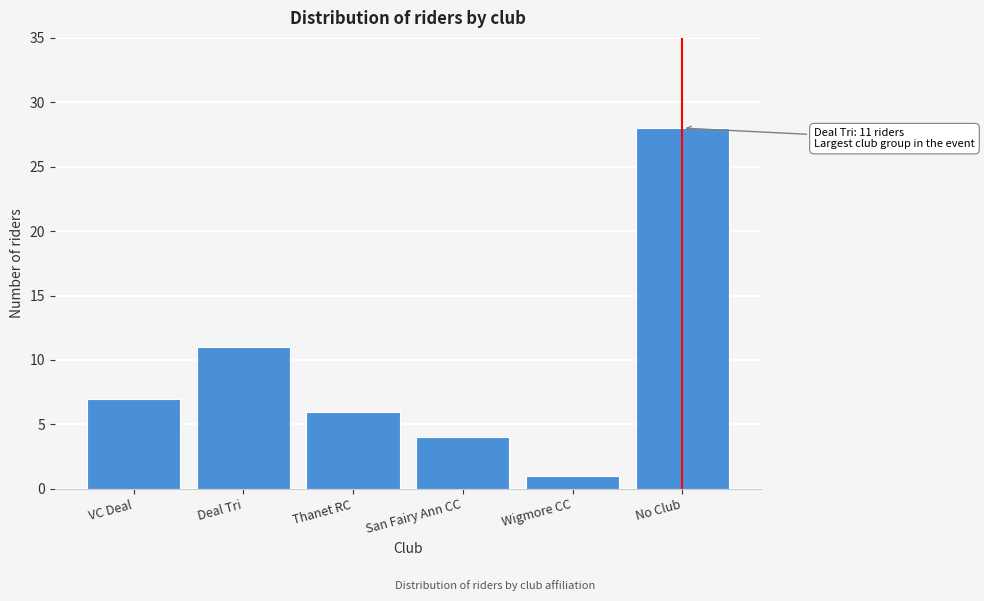

Reading left to right, list all the values displayed in this chart.

7	11	6	4	1	28